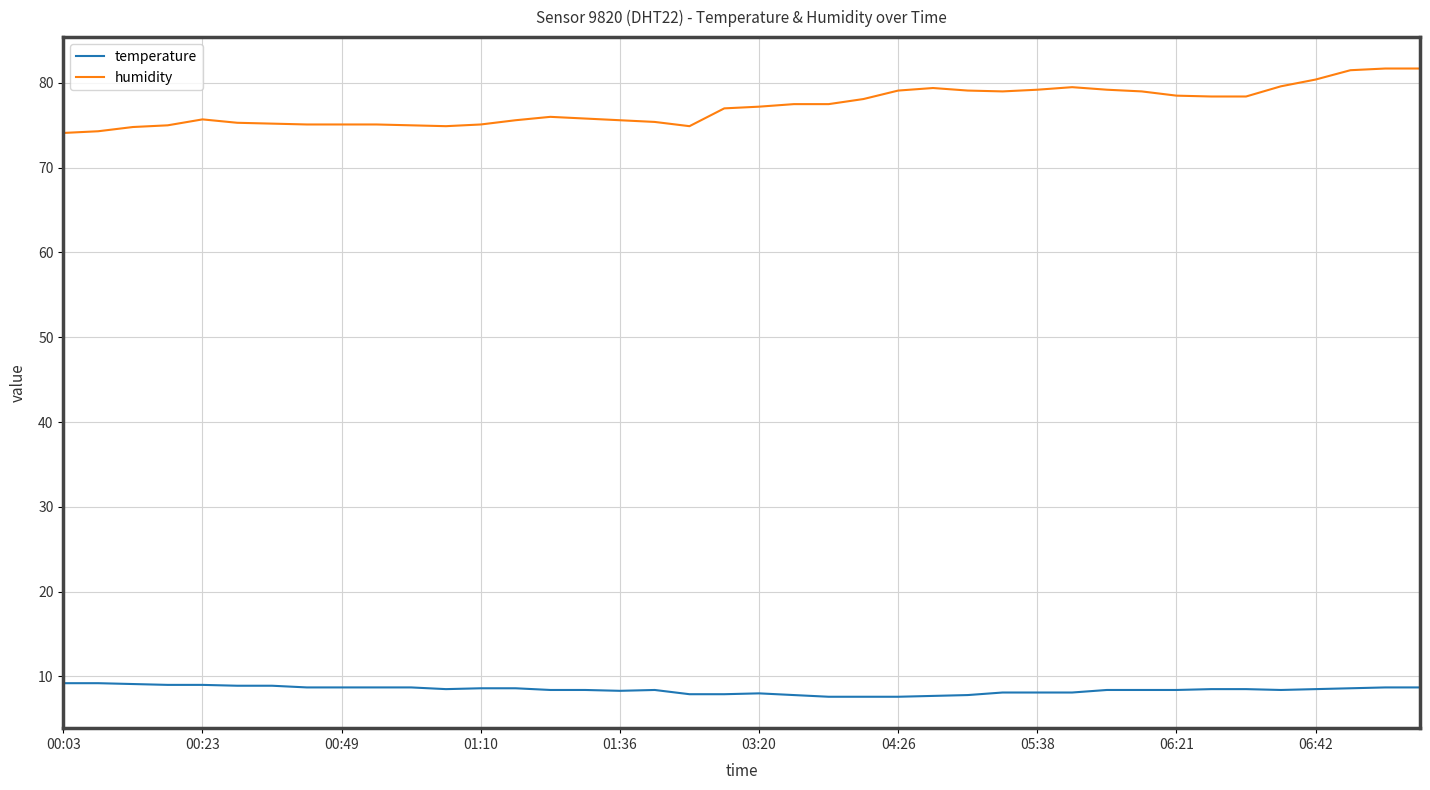

Which series has the widest spread of values?

humidity